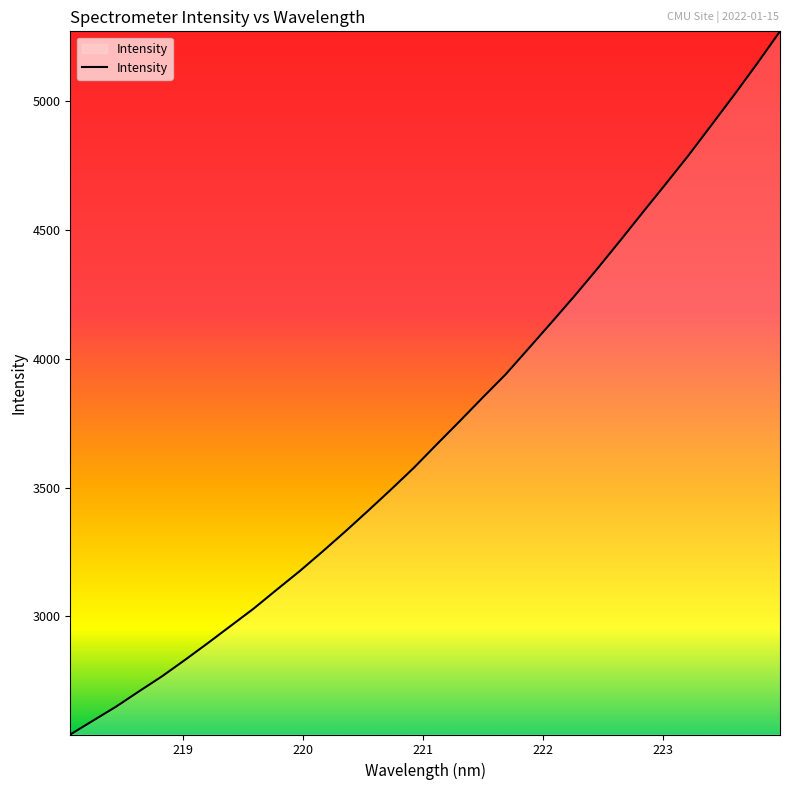

What is the difference between the maximum and minimum values?

2727.3